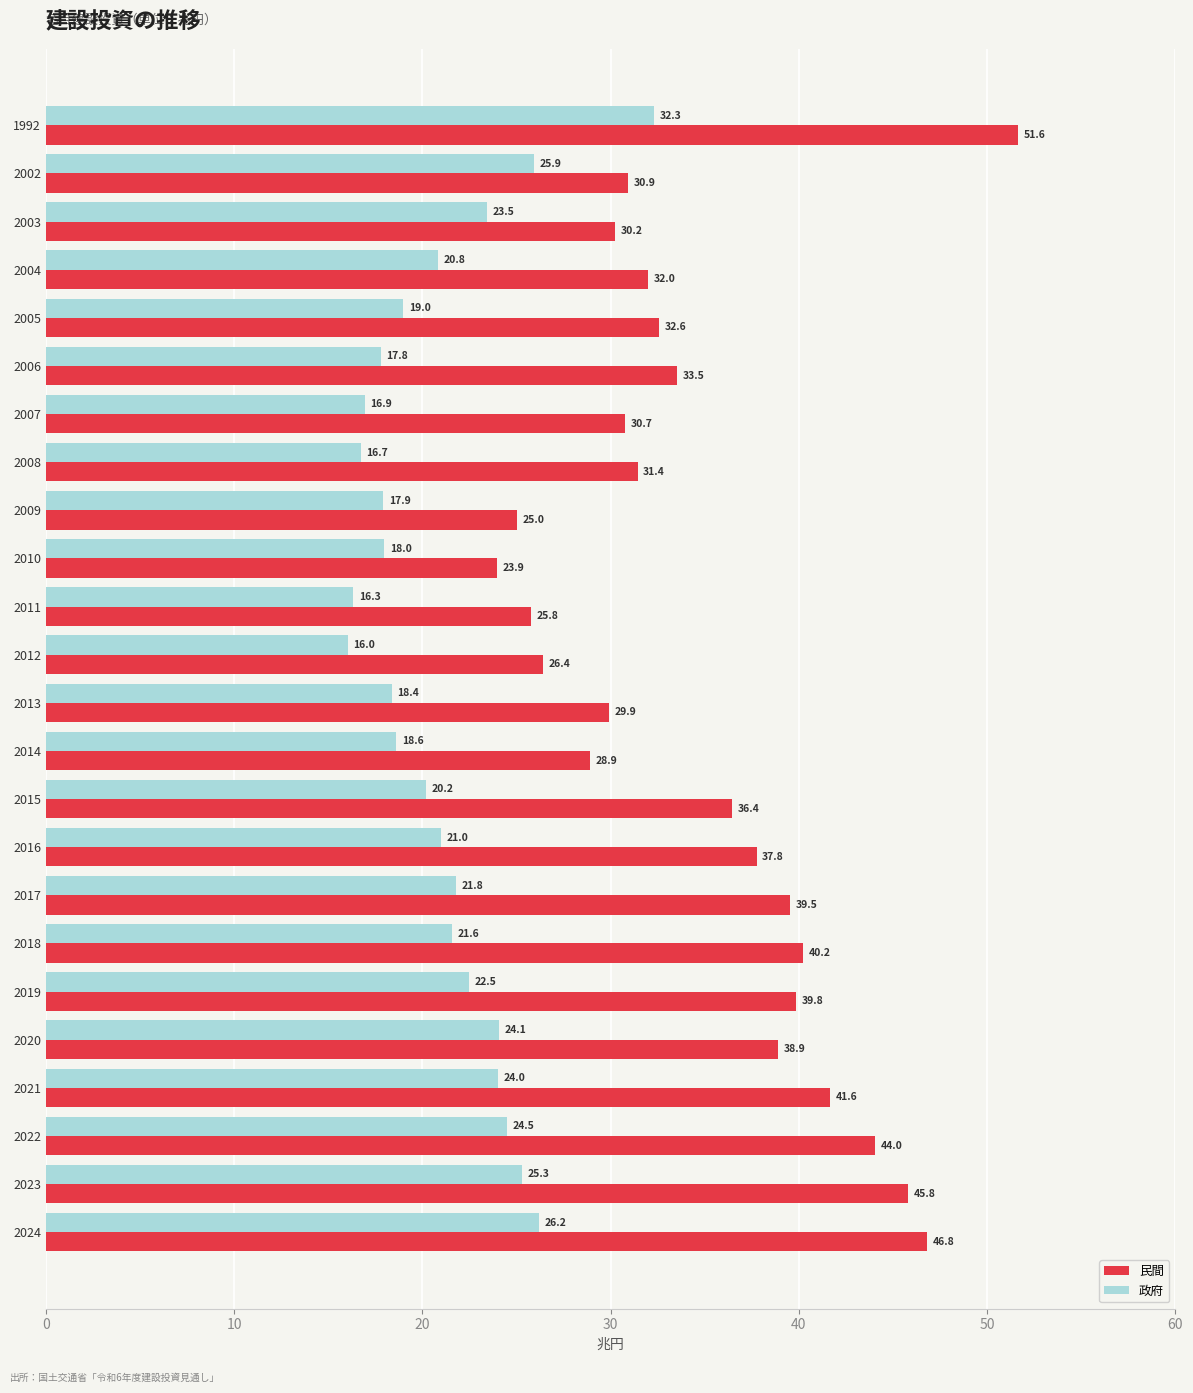

Rank the series by their maximum value, from lowest to highest.

政府, 民間